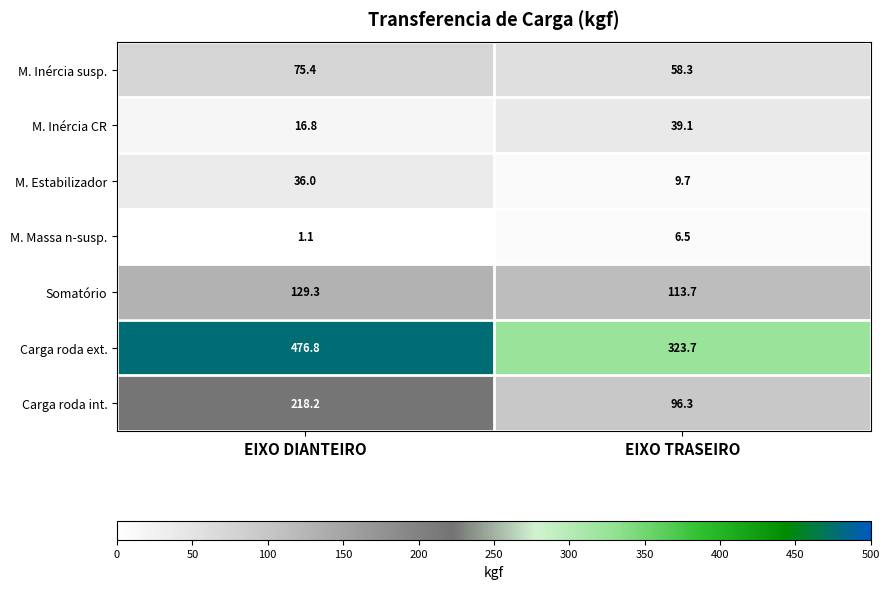

The value of M. Inércia susp. at EIXO TRASEIRO is 98.9. True or false?

False